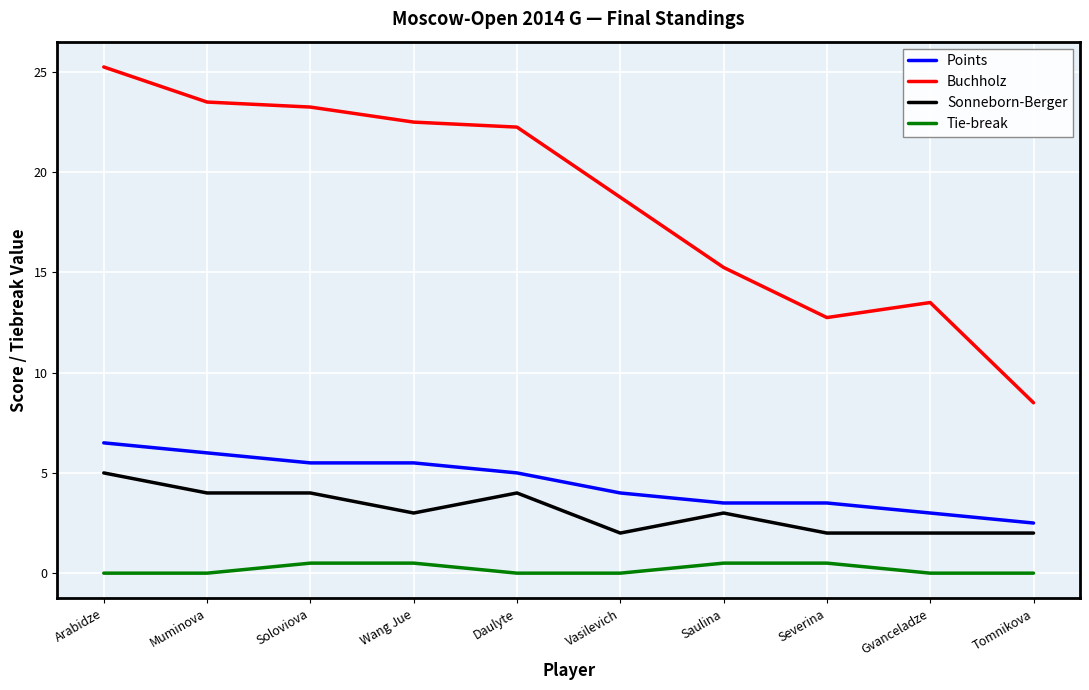

Count the number of data series in this chart.

4